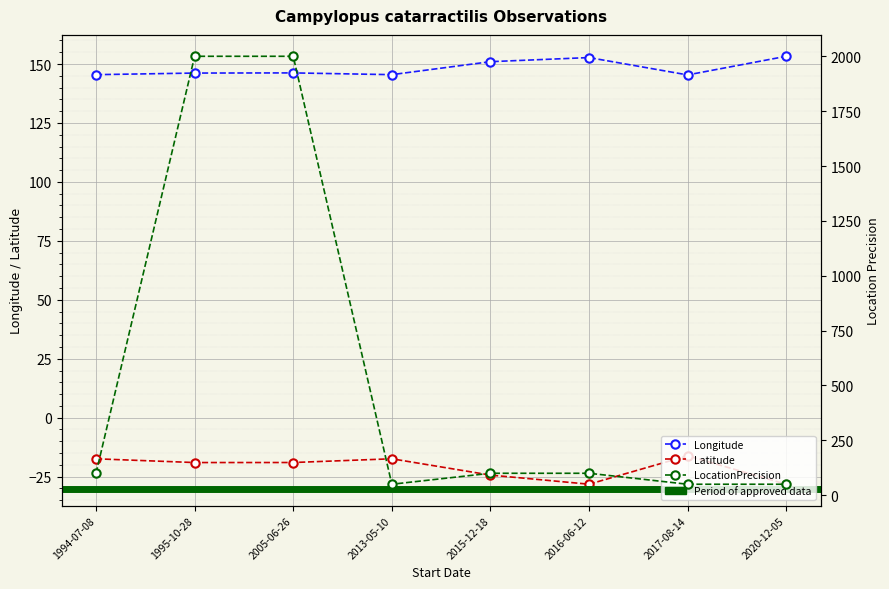

How many data points in Longitude are above 146?

5